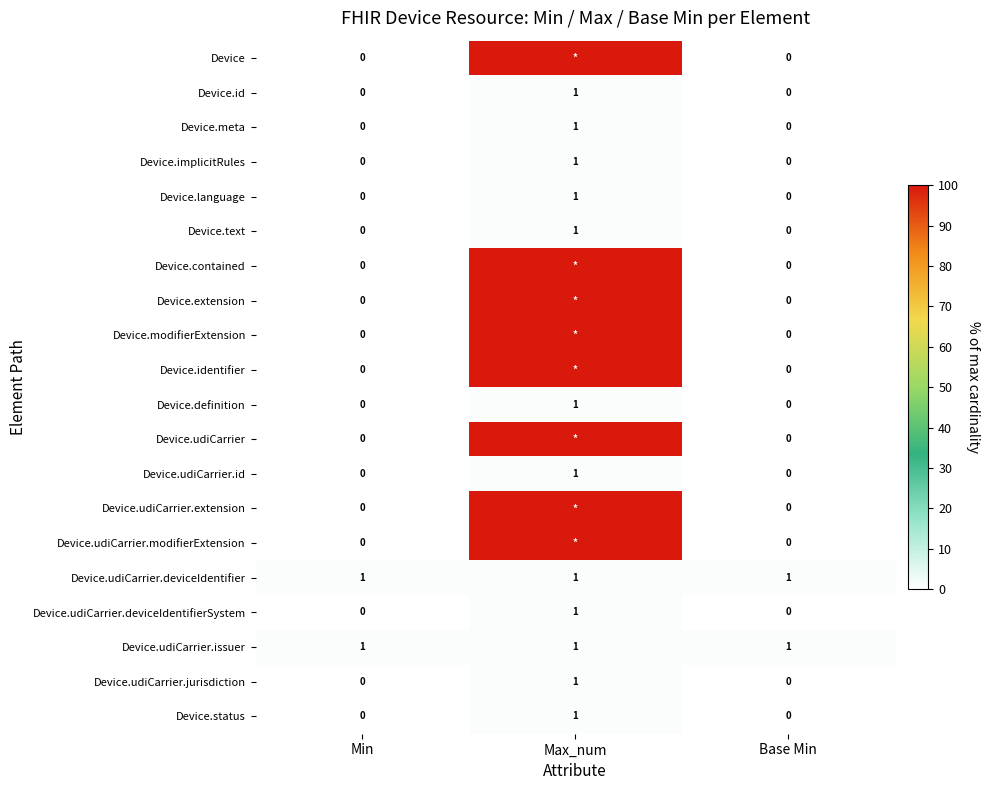

Count the number of data series in this chart.

20